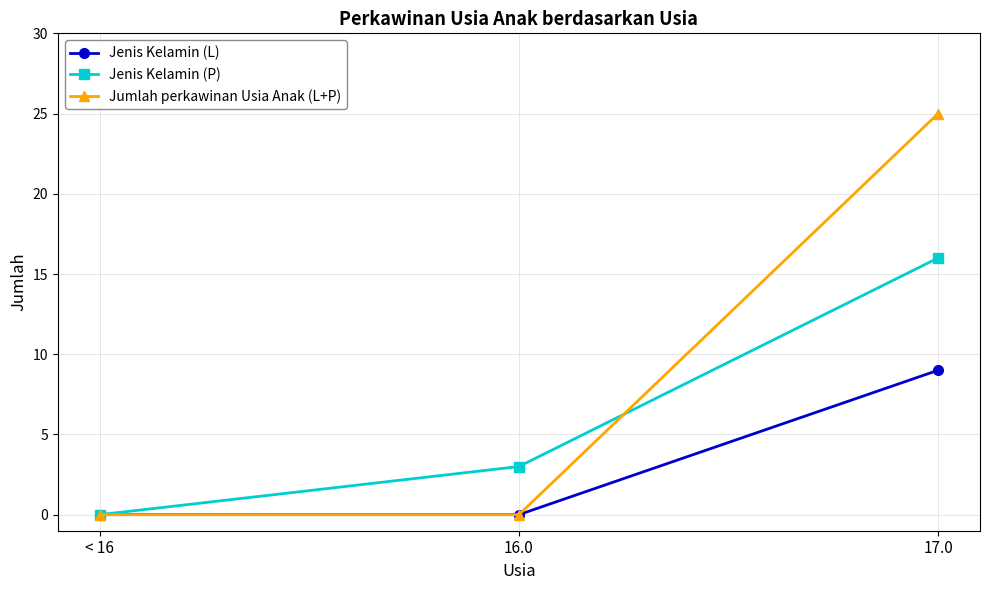

Reading left to right, transcribe all the data shown in this chart.

Jenis Kelamin (L): 0	0	9
Jenis Kelamin (P): 0	3	16
Jumlah perkawinan Usia Anak (L+P): 0	0	25